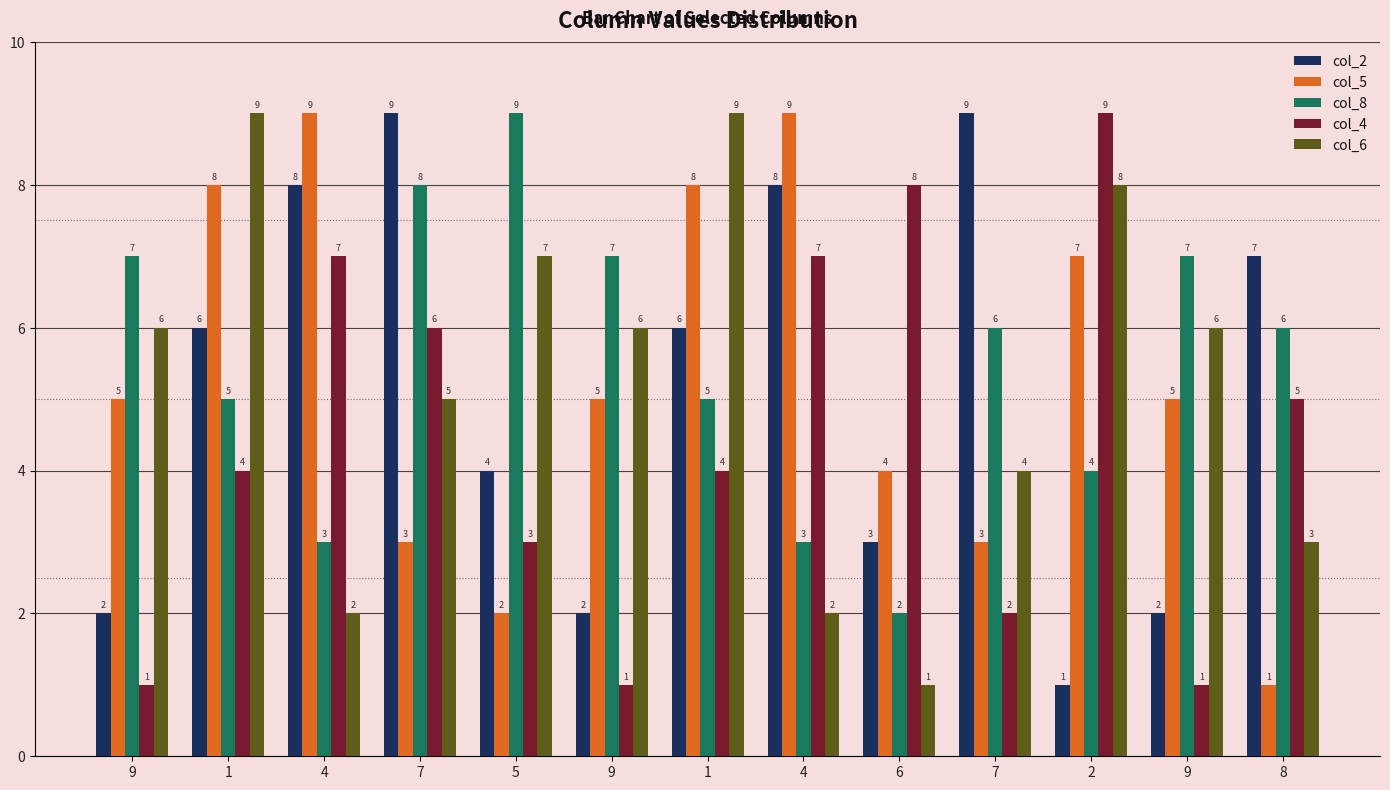

How many data points in col_6 are less than 6?

6